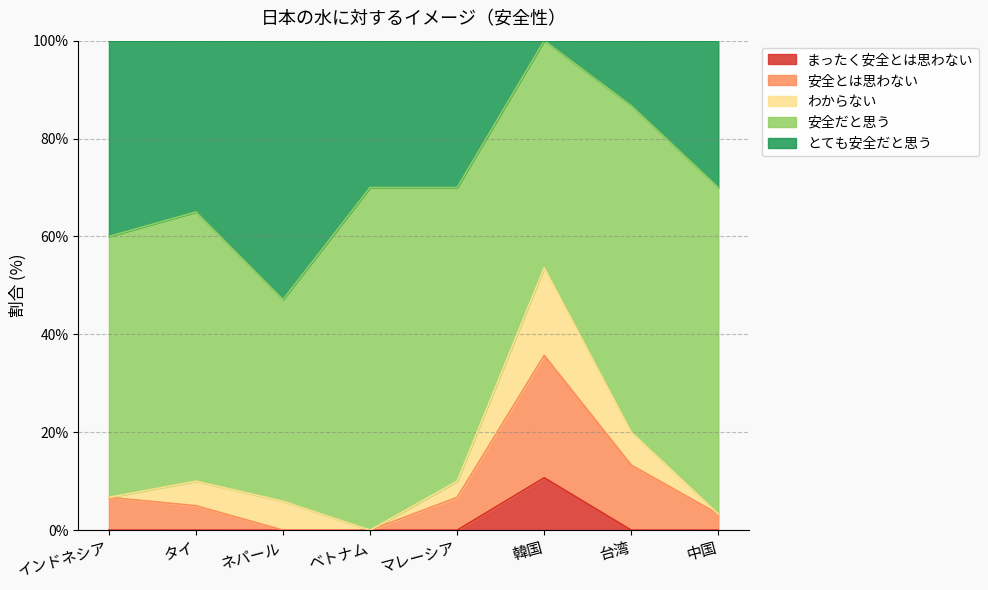

What is the difference between the maximum and minimum values in the まったく安全とは思わない series?

10.7